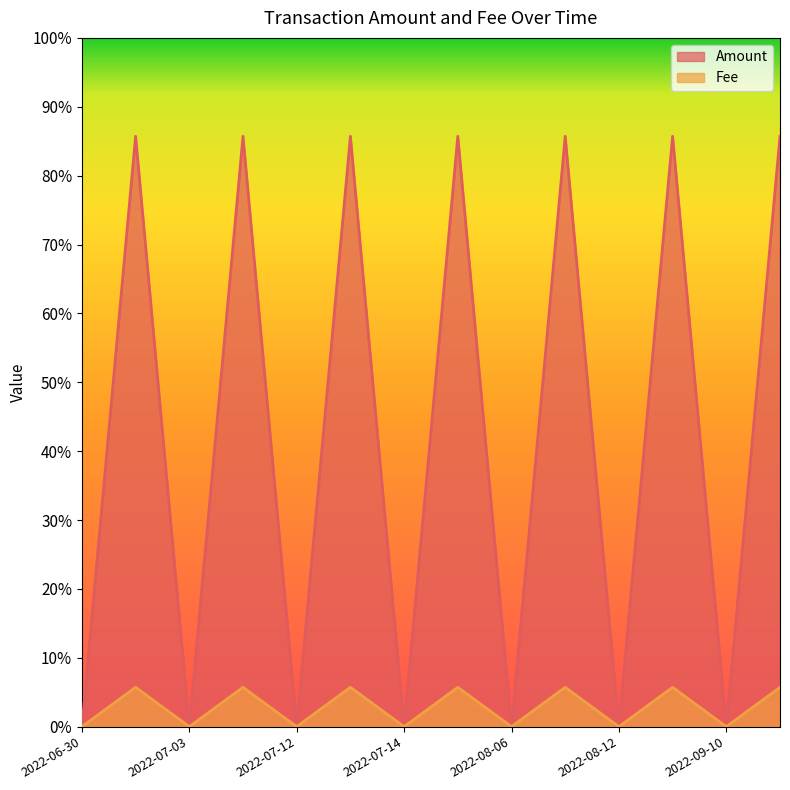

Count the number of data series in this chart.

2